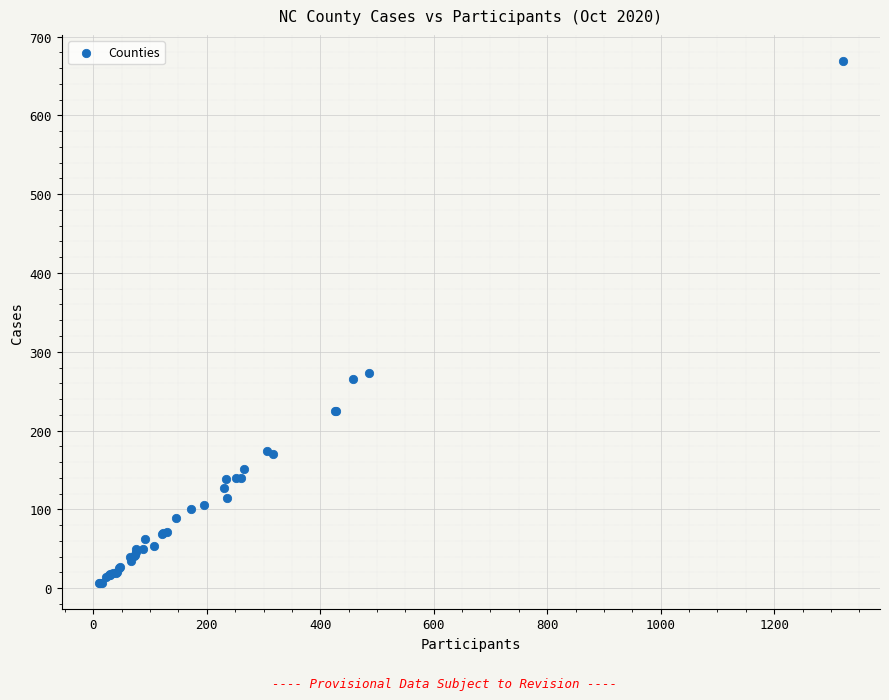

What Y value in the scatter plot is closest to 338?

273